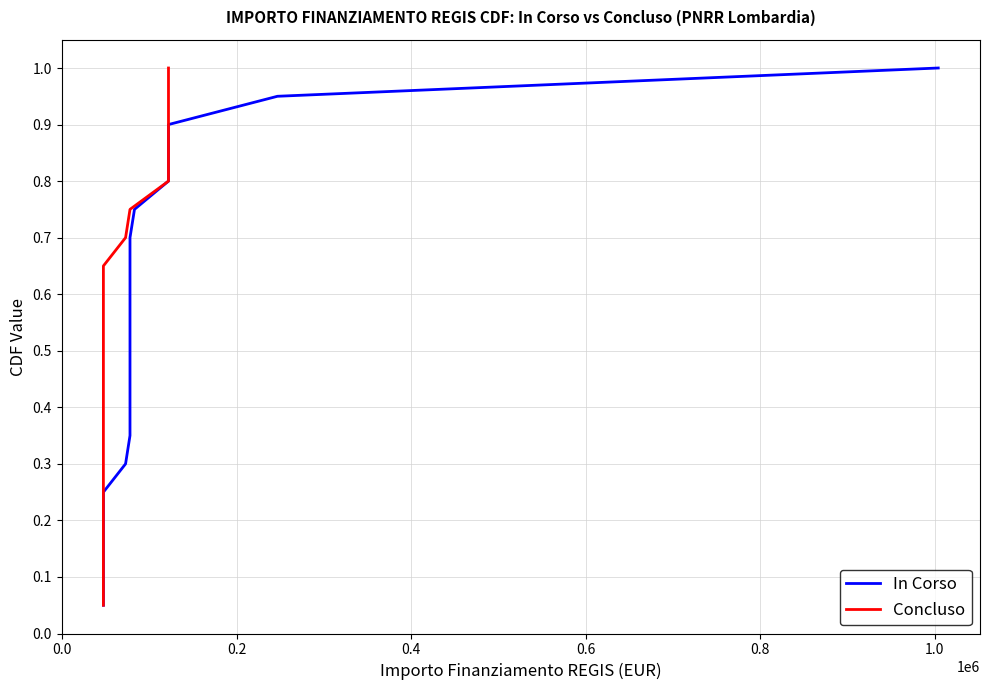

True or false: In Corso and Concluso intersect in this chart.

False